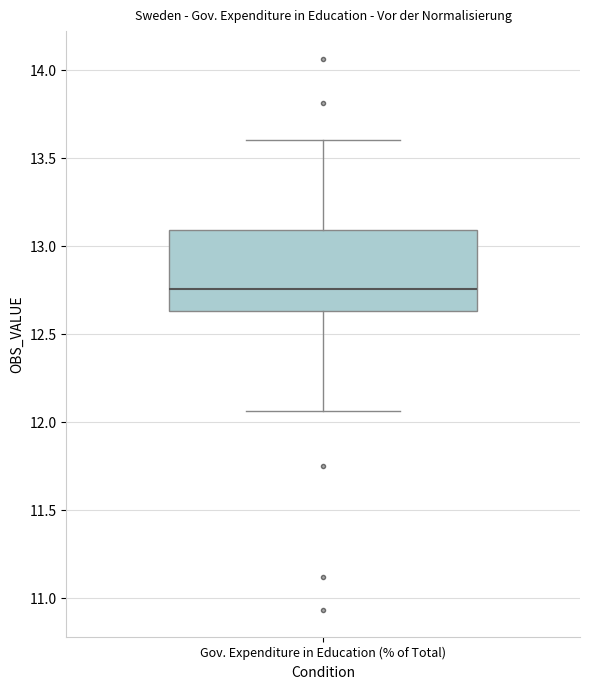

Transcribe this box plot: give where the median line is, the range the box spans, and where the two whiskers end, as read against the y-axis. The values are not printed on the chart, so give them approximately, as read against the axis.

median 12.75, box 12.65 to 13.10, whiskers 12.05 to 13.60